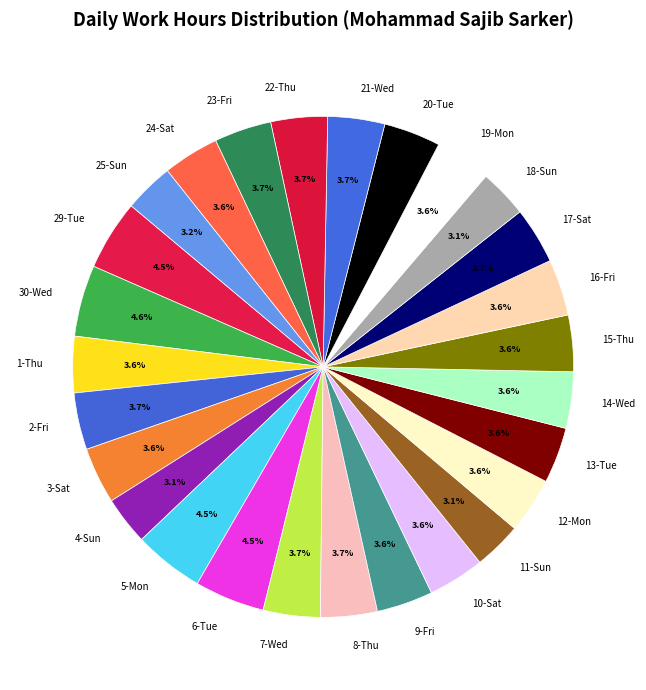

How many slices are in this pie chart?

27